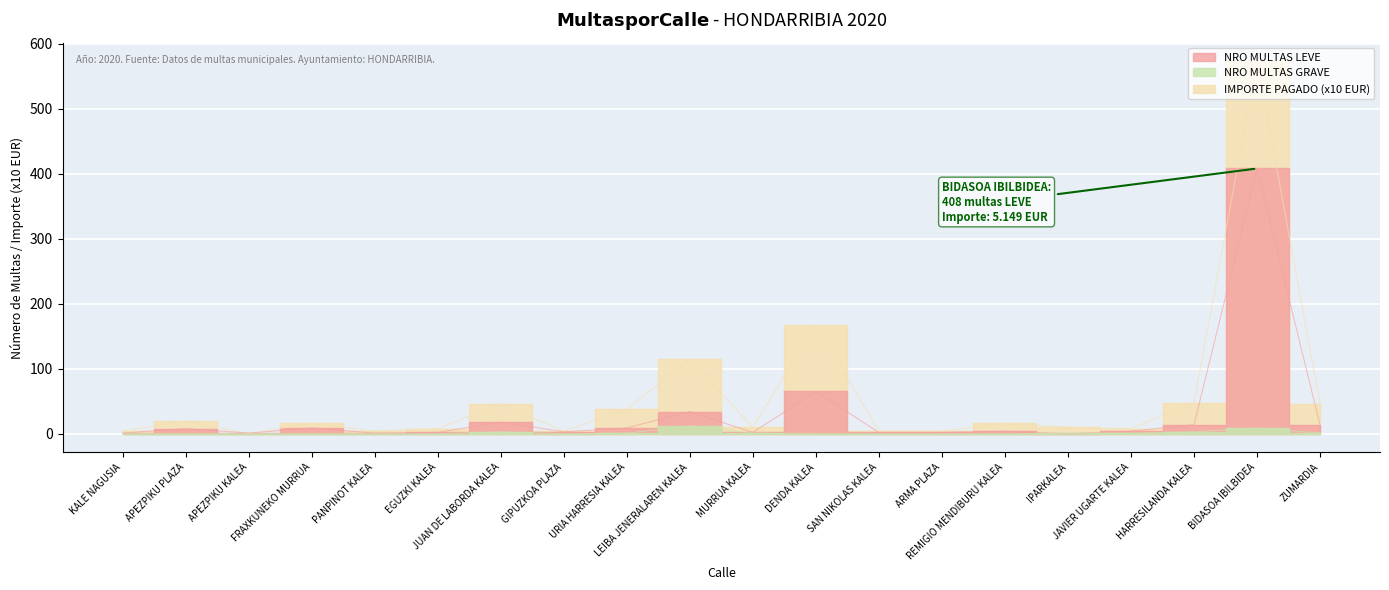

Rank the series at BIDASOA IBILBIDEA from highest to lowest value.

IMPORTE PAGADO (x10), NRO MULTAS LEVE, NRO MULTAS GRAVE